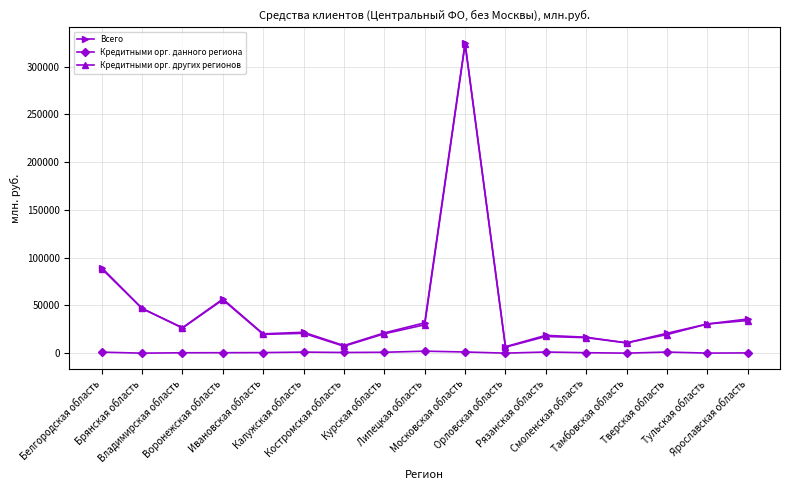

True or false: Кредитными орг. данного региона has more than 1 points higher than both neighbors.

True